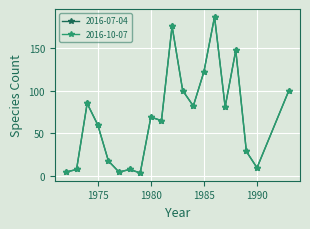

At which category does 2016-07-04 reach its first local peak?

1974